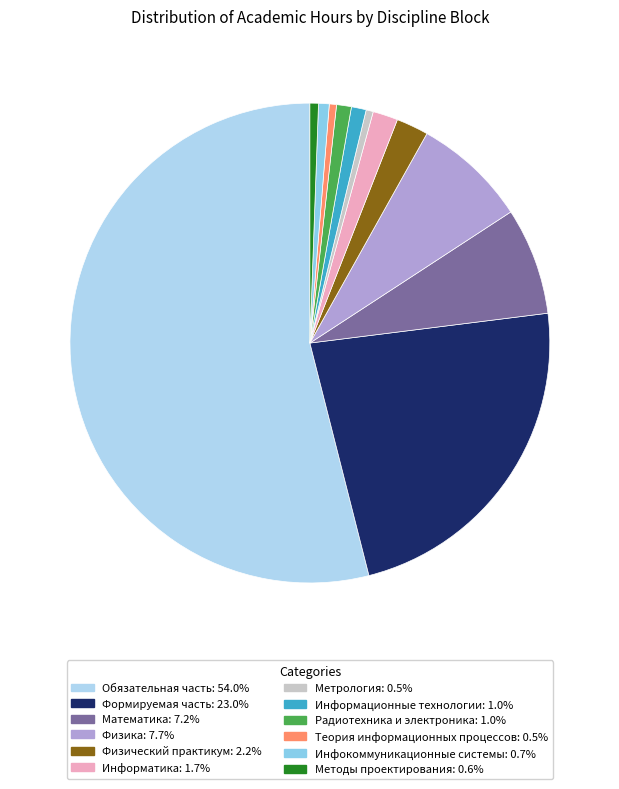

Does Обязательная часть account for over 50% of the chart?

Yes